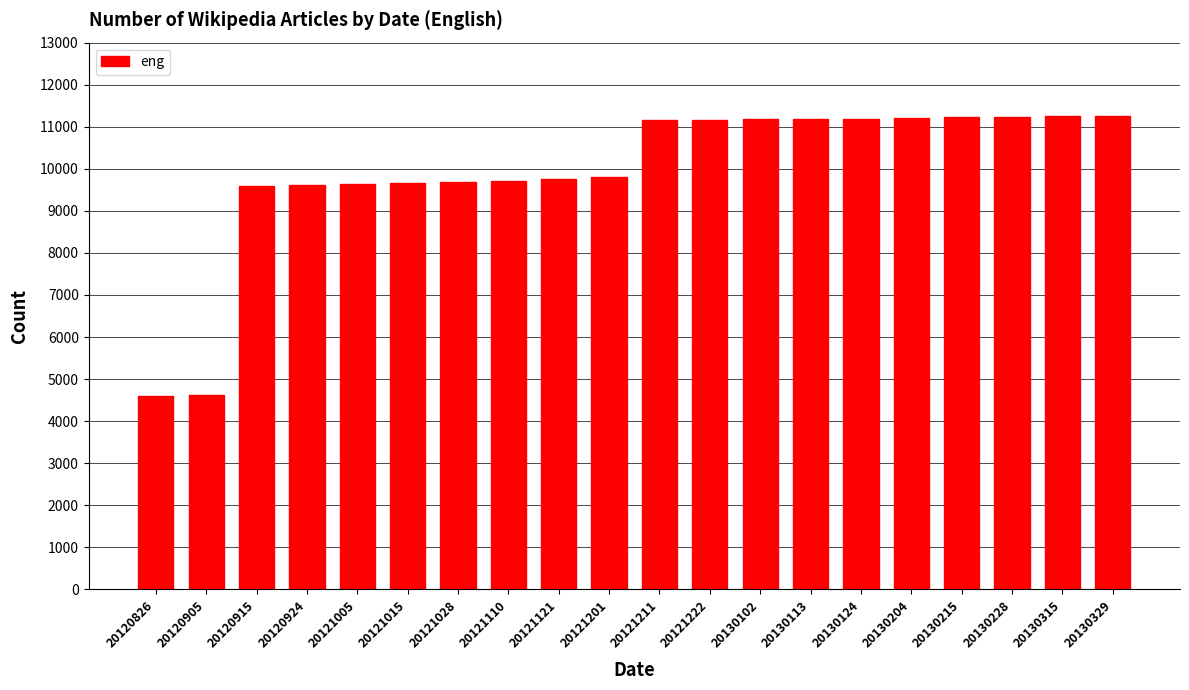

What is the sum of all values?

198730